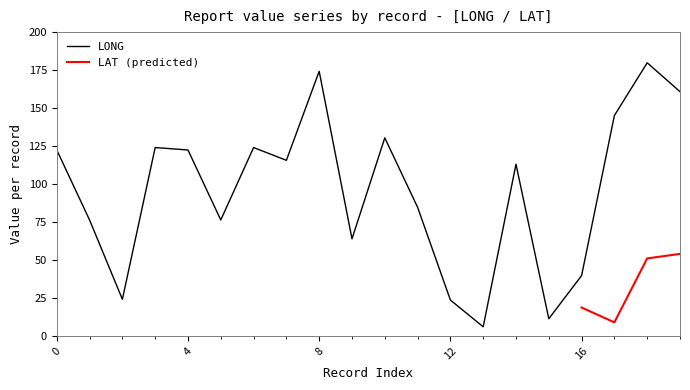

What is the lowest value of the LONG series?

6.0